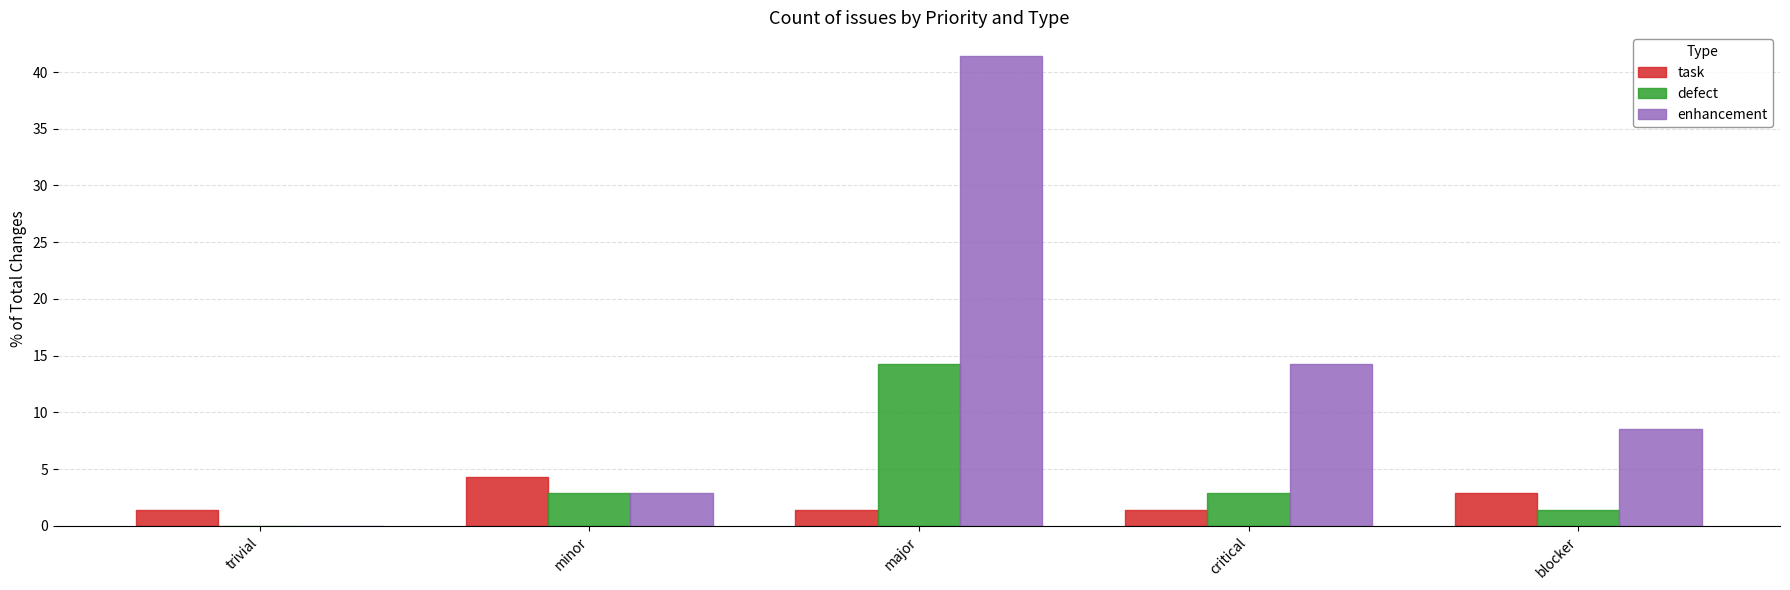

What is the maximum value for defect?

14.3